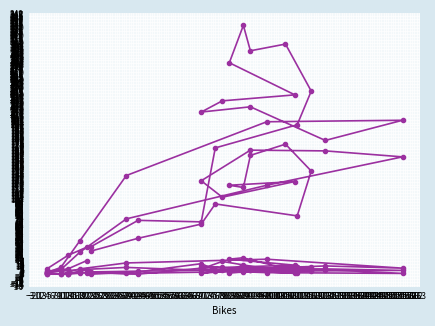

At which label does SC5 reach its minimum?

13